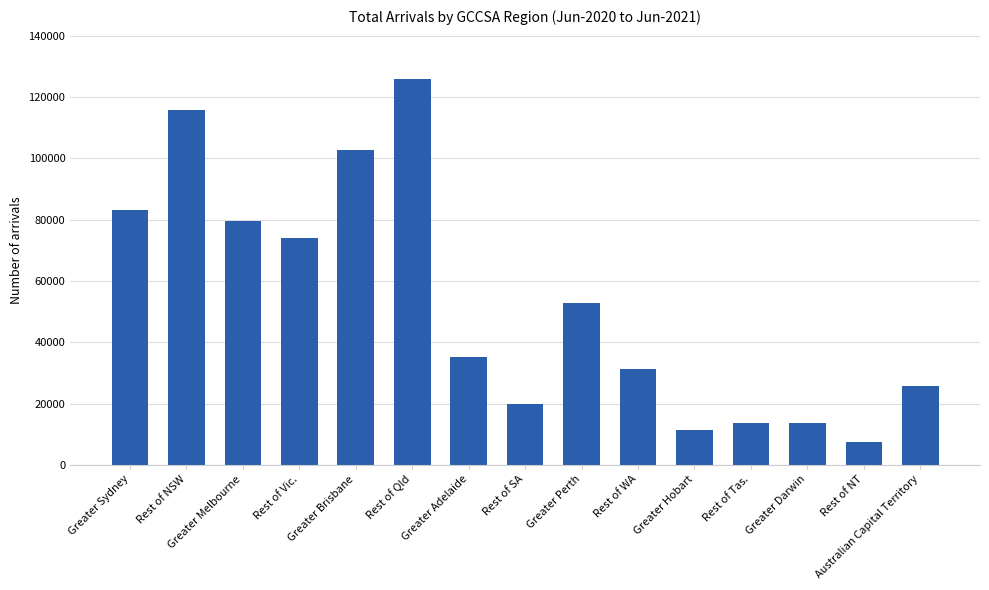

What is the label of the 2nd bar from the left?

Rest of NSW